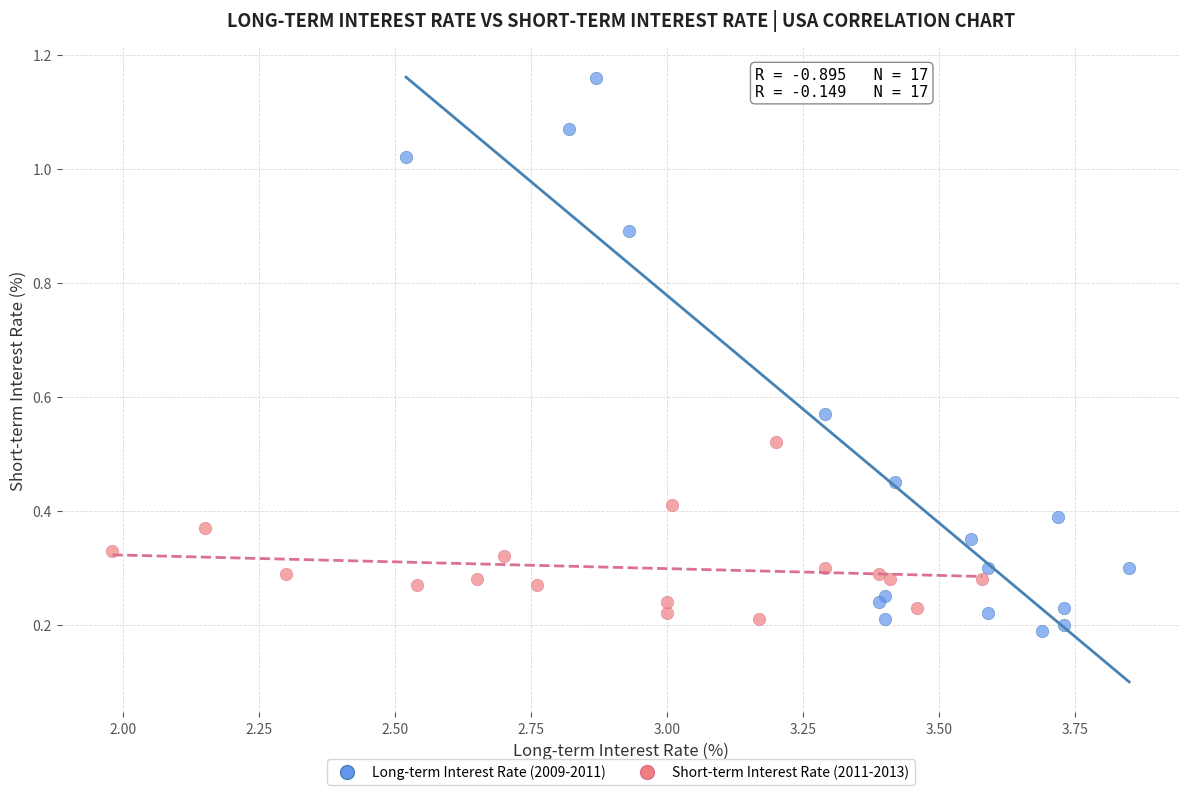

Which series contains the lowest Y value?

Long-term Interest Rate (2009-2011)